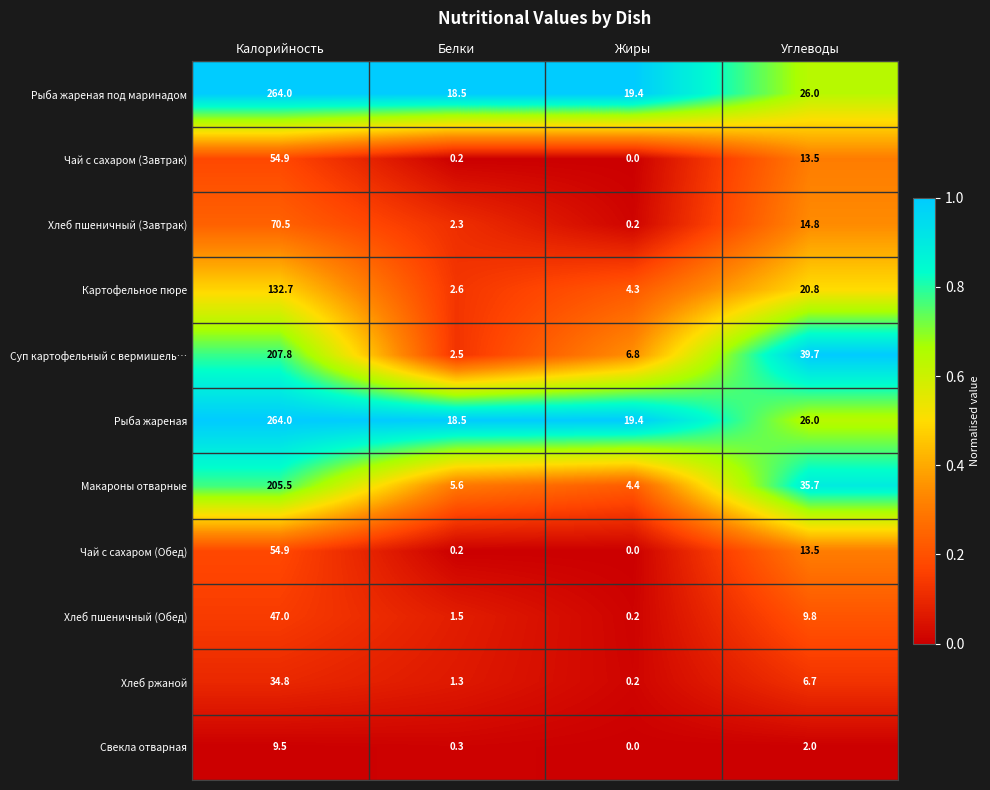

Rank the categories by Свекла отварная value from highest to lowest.

Калорийность, Углеводы, Белки, Жиры